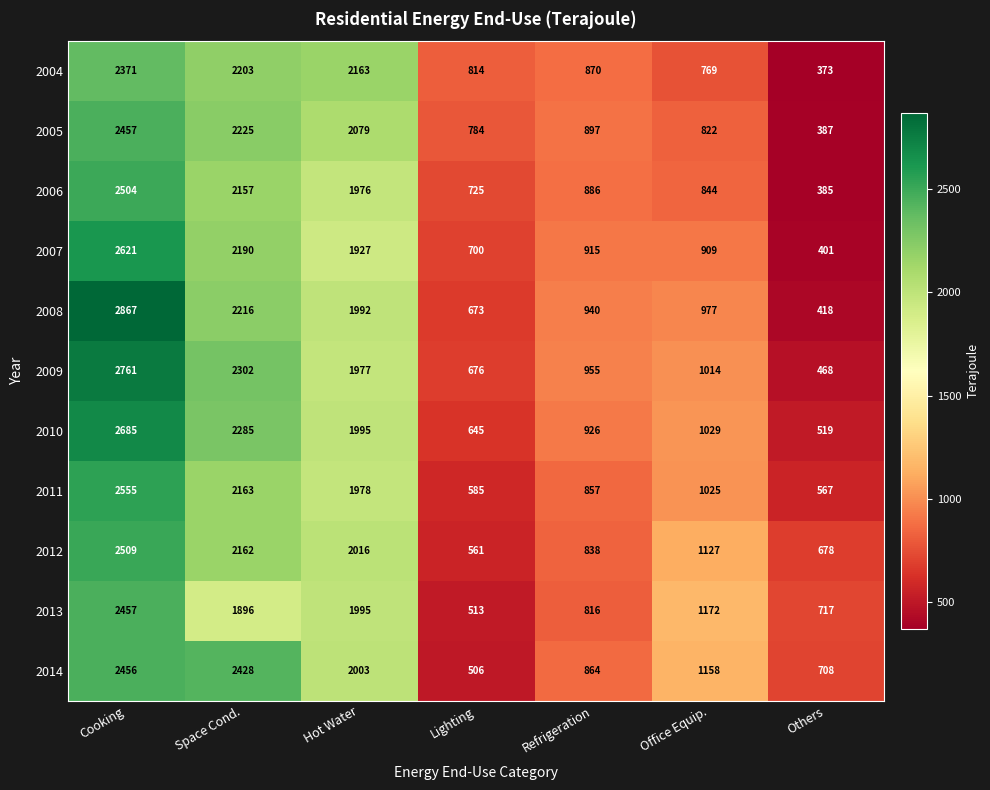

What is the total value across all series at Office Equip.?

10846